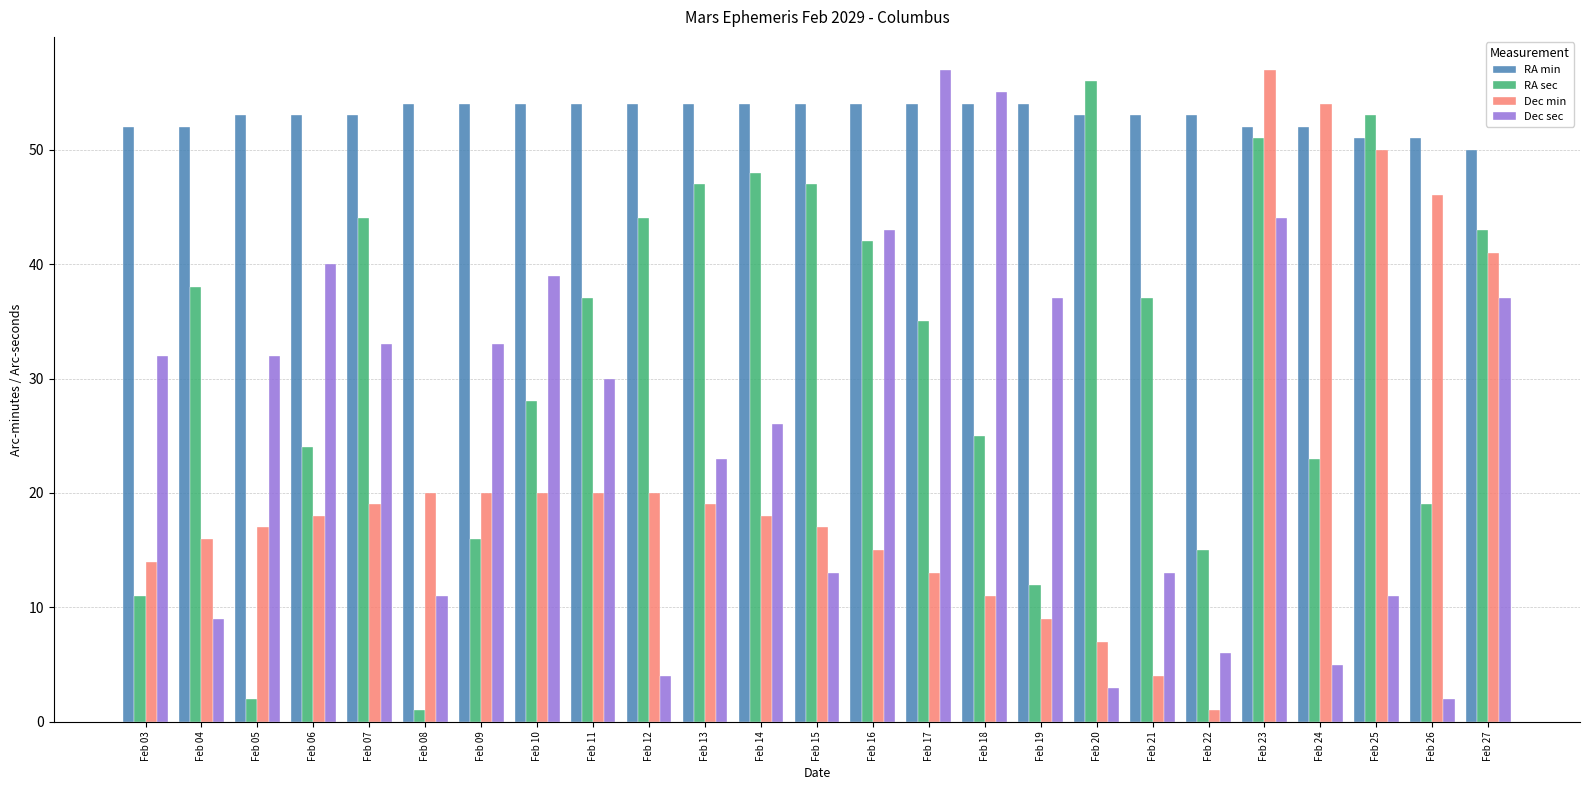

What is the difference between the maximum and minimum values in the Dec min series?

56